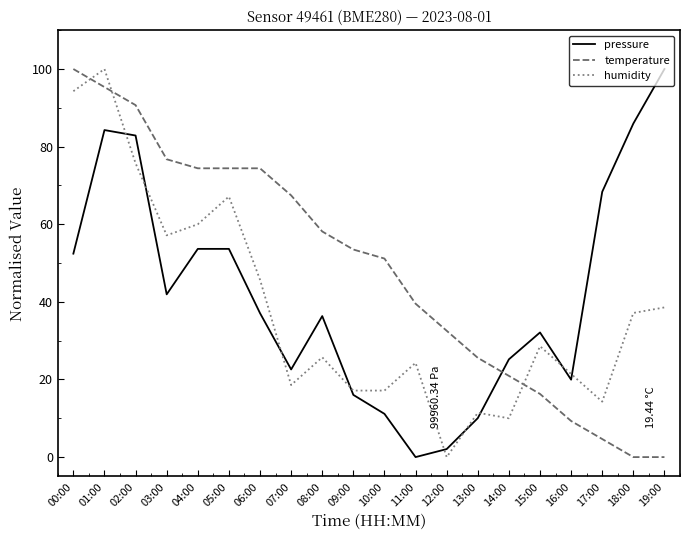

Rank the series at 10:00 from highest to lowest value.

temperature, humidity, pressure